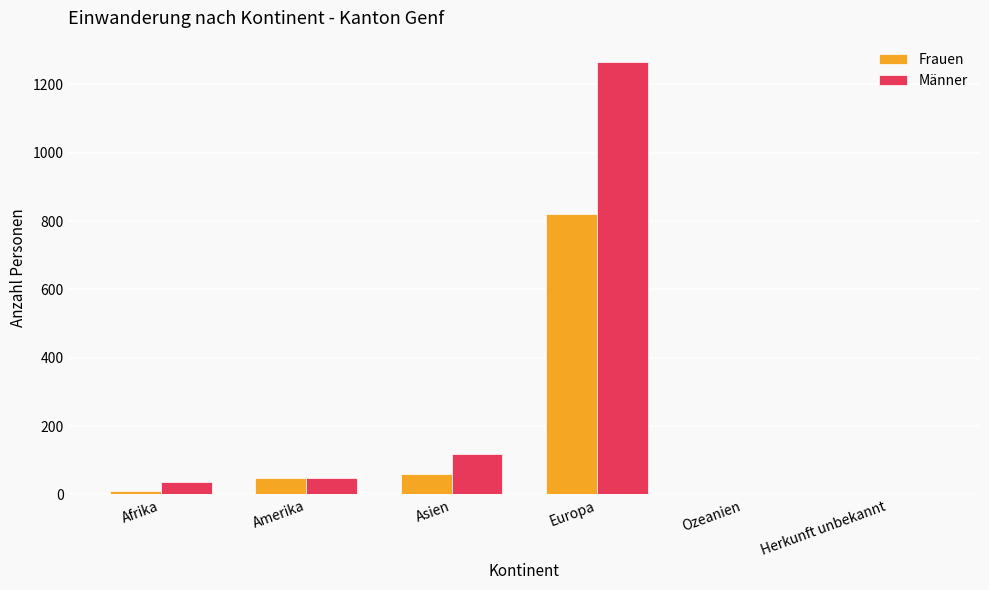

At which category is the sum across all series the highest?

Europa